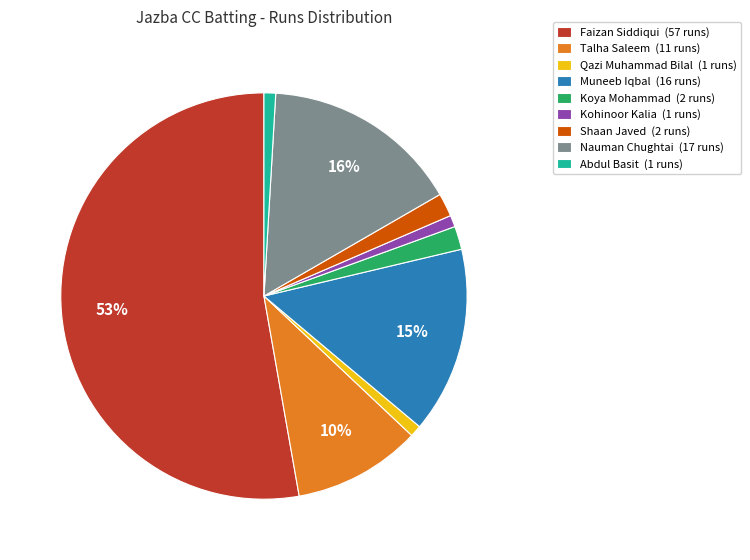

The Muneeb Iqbal (16 runs) slice represents 9% of the pie. True or false?

False